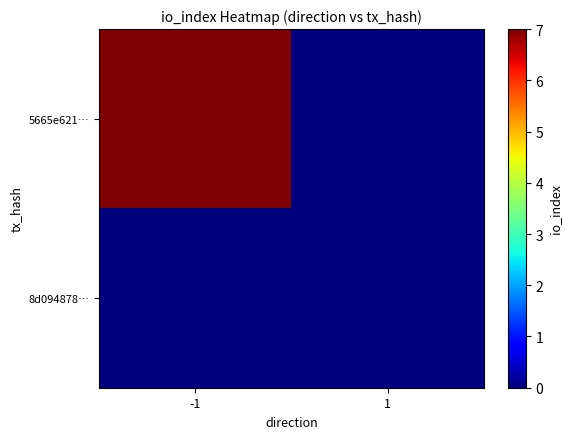

Count the number of categories in the chart.

2